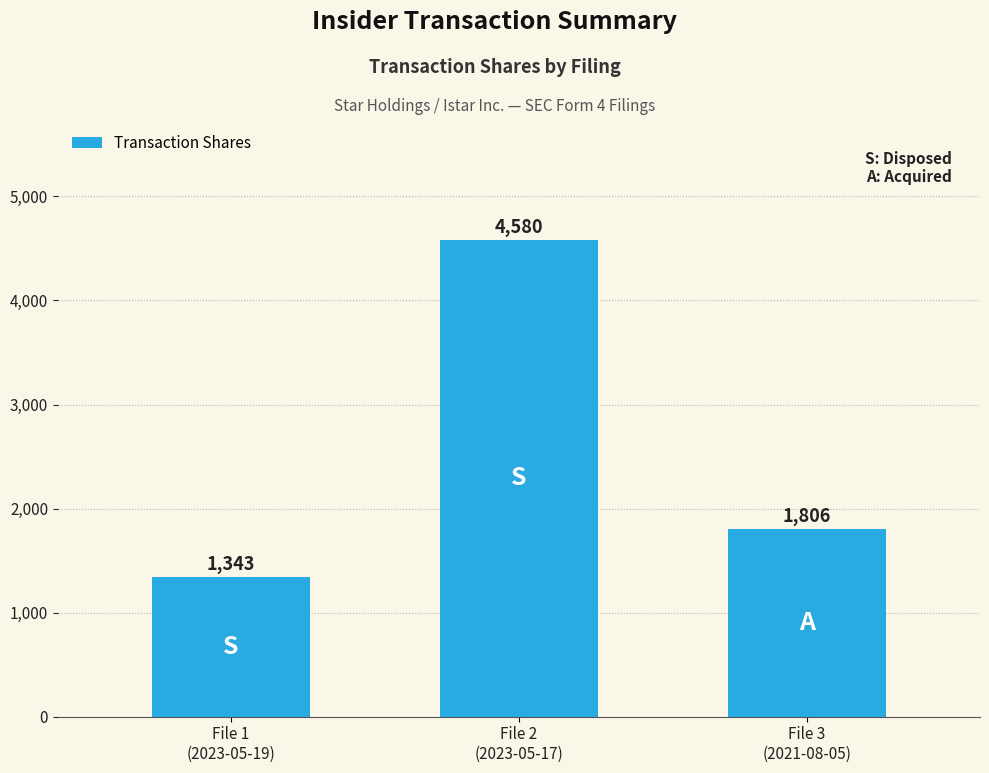

Reading left to right, transcribe all the data shown in this chart.

1343	4580	1806